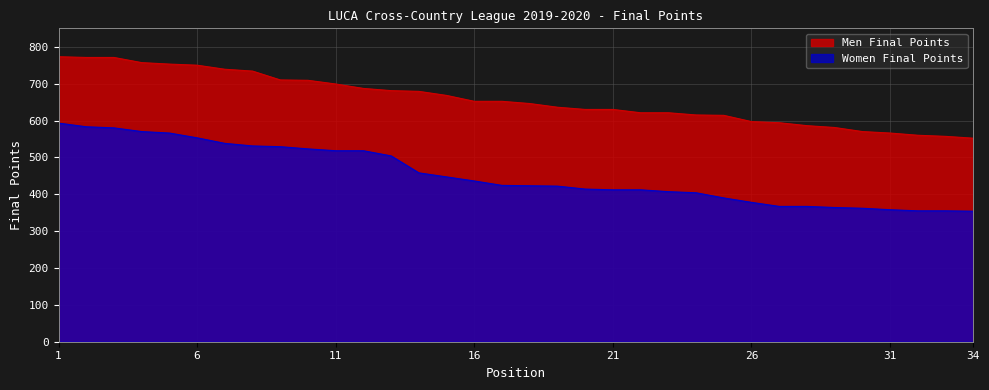

True or false: Men Final Points and Women Final Points intersect in this chart.

False